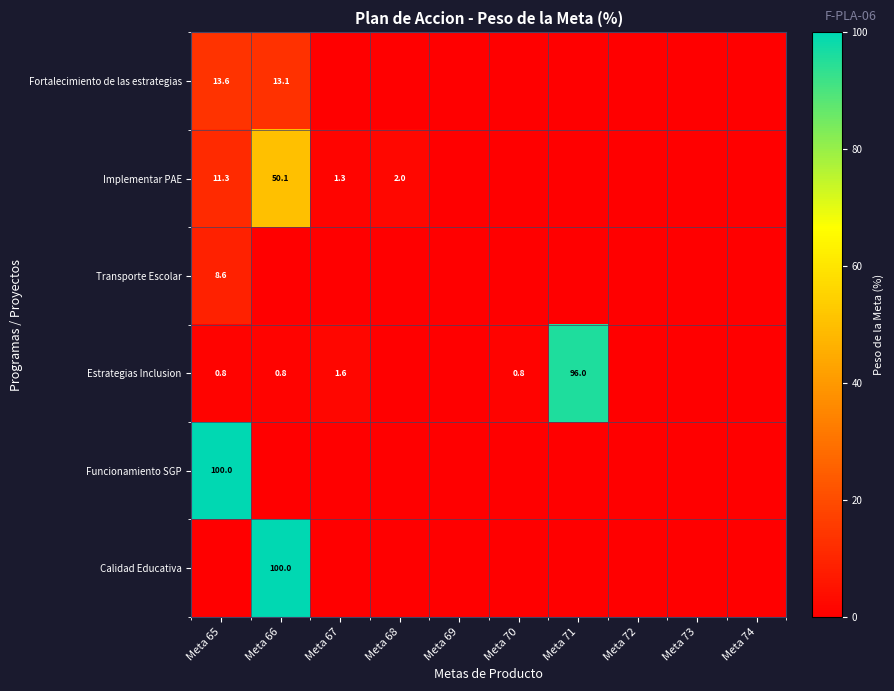

True or false: Estrategias Inclusion has a value of 1.2 at Meta 66.

False